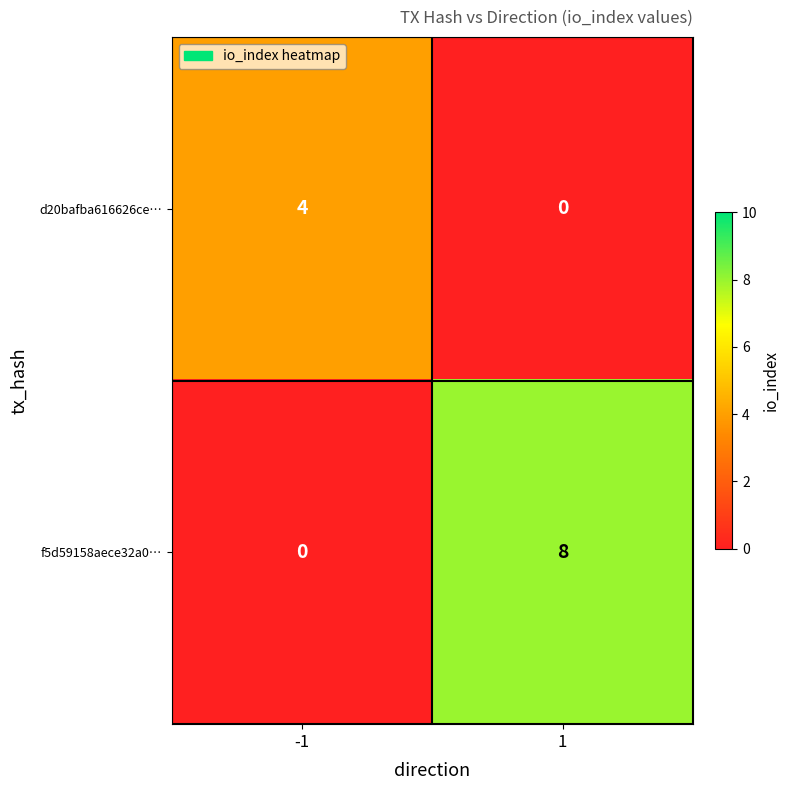

Reading right to left, transcribe all the data shown in this chart.

d20bafba616626ce…: 0	4
f5d59158aece32a0…: 8	0